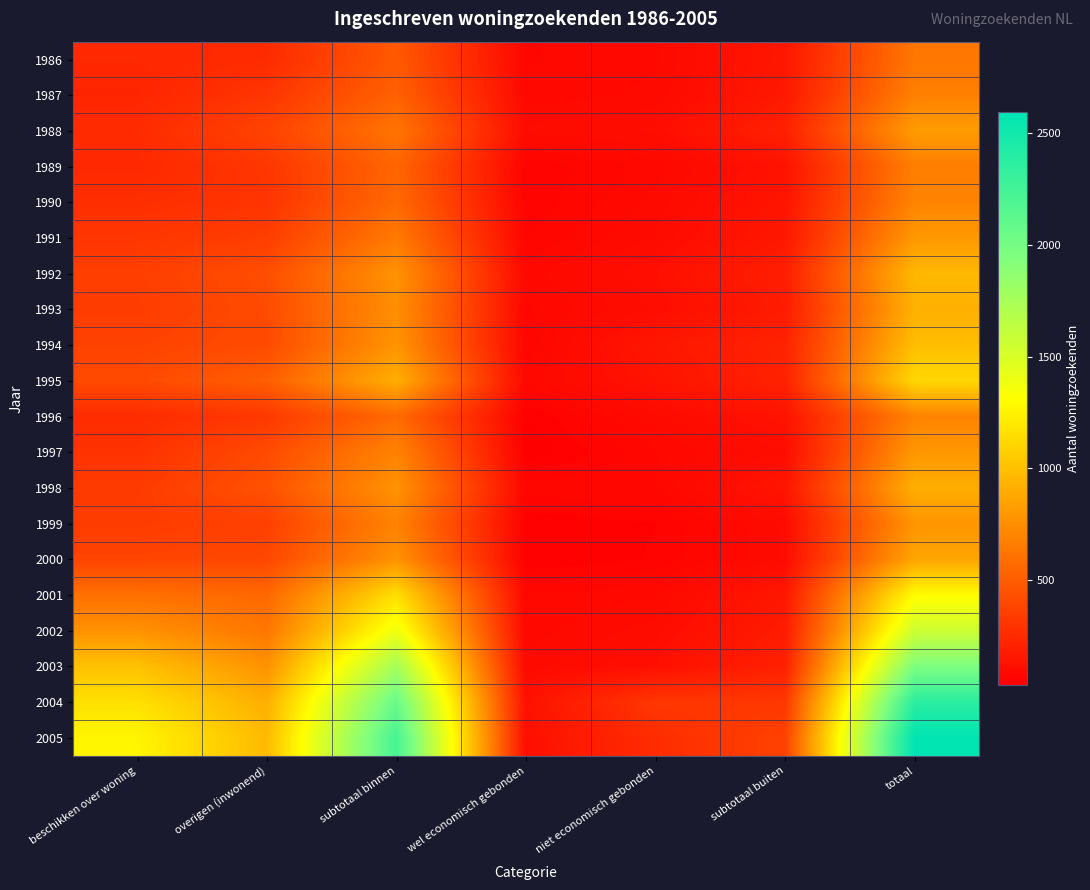

Reading left to right, transcribe all the data shown in this chart.

1986: beschikken over woning=231	overigen (inwonend)=247	subtotaal binnen=478	wel economisch gebonden=69	niet economisch gebonden=78	subtotaal buiten=147	totaal=625
1987: beschikken over woning=218	overigen (inwonend)=303	subtotaal binnen=521	wel economisch gebonden=73	niet economisch gebonden=83	subtotaal buiten=156	totaal=677
1988: beschikken over woning=250	overigen (inwonend)=369	subtotaal binnen=619	wel economisch gebonden=93	niet economisch gebonden=102	subtotaal buiten=195	totaal=814
1989: beschikken over woning=234	overigen (inwonend)=308	subtotaal binnen=542	wel economisch gebonden=52	niet economisch gebonden=74	subtotaal buiten=126	totaal=668
1990: beschikken over woning=265	overigen (inwonend)=296	subtotaal binnen=561	wel economisch gebonden=52	niet economisch gebonden=84	subtotaal buiten=136	totaal=697
1991: beschikken over woning=303	overigen (inwonend)=343	subtotaal binnen=646	wel economisch gebonden=60	niet economisch gebonden=91	subtotaal buiten=151	totaal=797
1992: beschikken over woning=347	overigen (inwonend)=423	subtotaal binnen=770	wel economisch gebonden=75	niet economisch gebonden=110	subtotaal buiten=185	totaal=955
1993: beschikken over woning=335	overigen (inwonend)=412	subtotaal binnen=747	wel economisch gebonden=68	niet economisch gebonden=101	subtotaal buiten=169	totaal=916
1994: beschikken over woning=368	overigen (inwonend)=409	subtotaal binnen=777	wel economisch gebonden=62	niet economisch gebonden=146	subtotaal buiten=208	totaal=985
1995: beschikken over woning=402	overigen (inwonend)=508	subtotaal binnen=910	wel economisch gebonden=73	niet economisch gebonden=131	subtotaal buiten=204	totaal=1114
1996: beschikken over woning=251	overigen (inwonend)=315	subtotaal binnen=566	wel economisch gebonden=40	niet economisch gebonden=87	subtotaal buiten=127	totaal=693
1997: beschikken over woning=285	overigen (inwonend)=408	subtotaal binnen=693	wel economisch gebonden=30	niet economisch gebonden=69	subtotaal buiten=99	totaal=792
1998: beschikken over woning=327	overigen (inwonend)=443	subtotaal binnen=770	wel economisch gebonden=68	niet economisch gebonden=70	subtotaal buiten=138	totaal=908
1999: beschikken over woning=335	overigen (inwonend)=356	subtotaal binnen=691	wel economisch gebonden=42	niet economisch gebonden=50	subtotaal buiten=92	totaal=783
2000: beschikken over woning=376	overigen (inwonend)=392	subtotaal binnen=768	wel economisch gebonden=41	niet economisch gebonden=51	subtotaal buiten=92	totaal=860
2001: beschikken over woning=594	overigen (inwonend)=555	subtotaal binnen=1149	wel economisch gebonden=71	niet economisch gebonden=79	subtotaal buiten=150	totaal=1299
2002: beschikken over woning=766	overigen (inwonend)=627	subtotaal binnen=1393	wel economisch gebonden=75	niet economisch gebonden=95	subtotaal buiten=170	totaal=1563
2003: beschikken over woning=1003	overigen (inwonend)=765	subtotaal binnen=1768	wel economisch gebonden=85	niet economisch gebonden=112	subtotaal buiten=197	totaal=1965
2004: beschikken over woning=1159	overigen (inwonend)=910	subtotaal binnen=2069	wel economisch gebonden=119	niet economisch gebonden=309	subtotaal buiten=309	totaal=2378
2005: beschikken over woning=1266	overigen (inwonend)=964	subtotaal binnen=2230	wel economisch gebonden=108	niet economisch gebonden=256	subtotaal buiten=364	totaal=2594